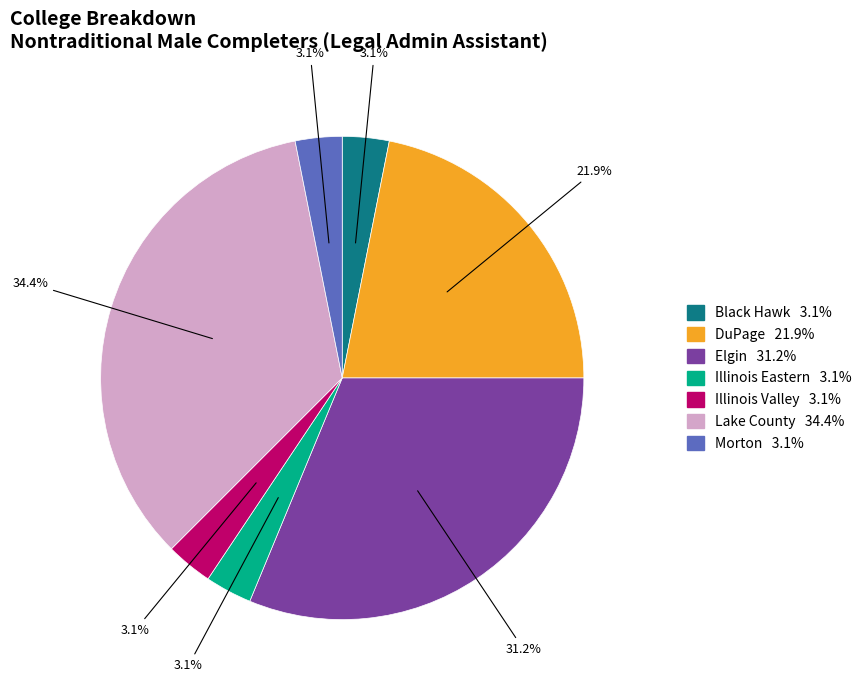

Does any single category account for the majority?

No